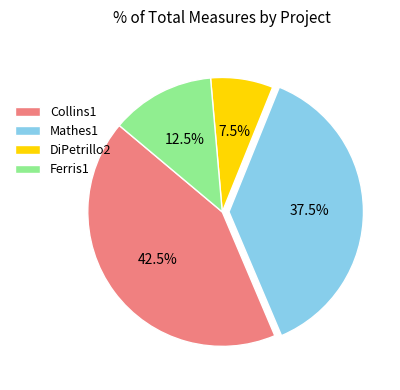

What percentage is NOT represented by Collins1?

57.5%